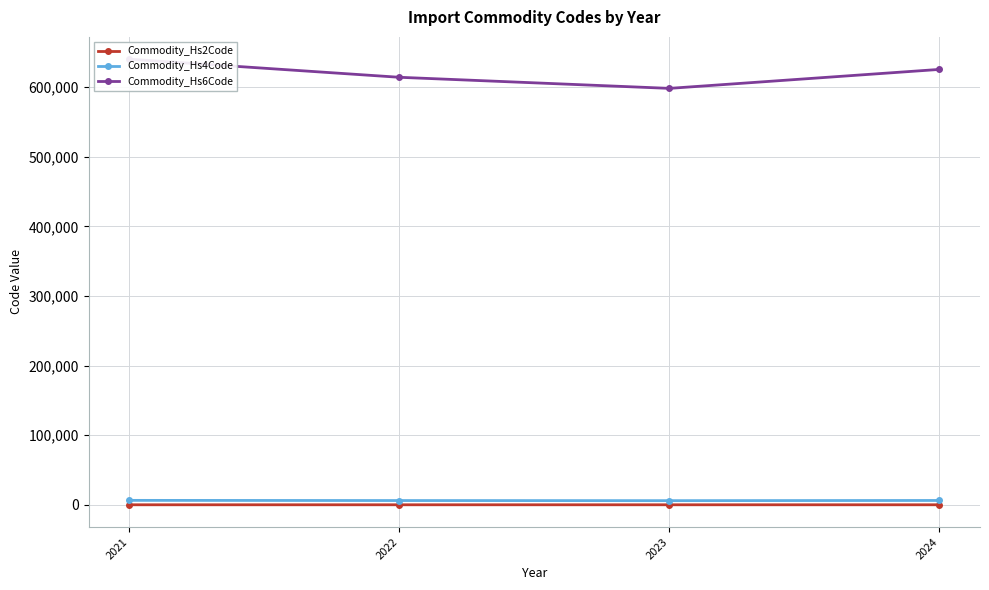

How many categories are shown in the chart?

4